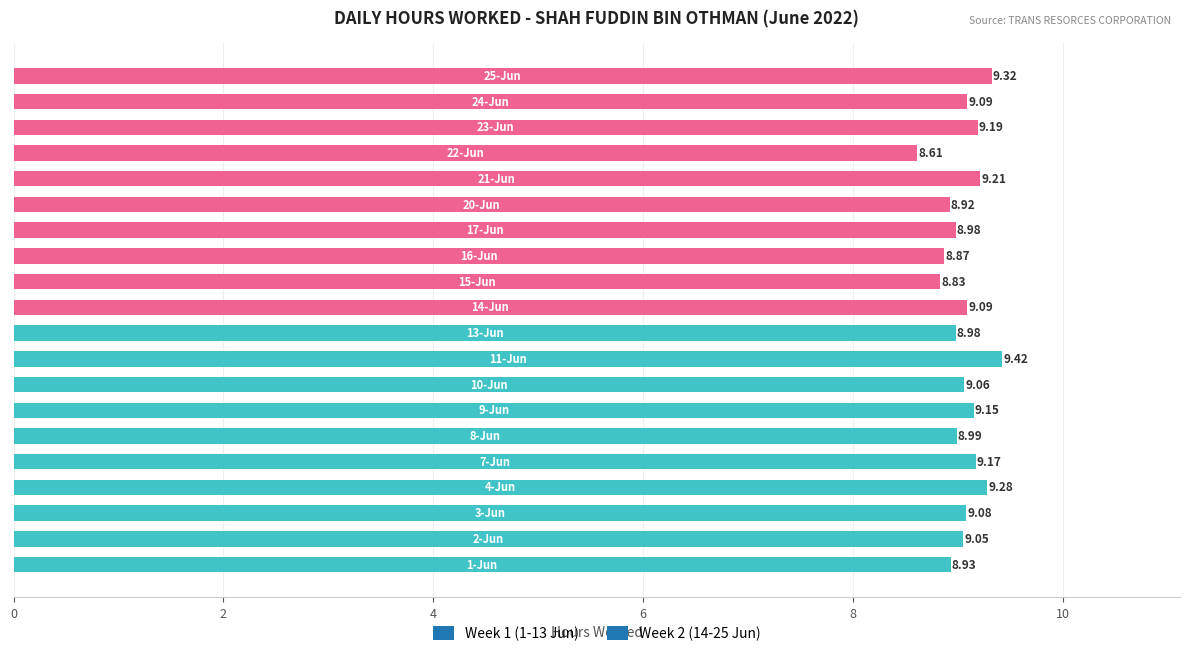

What is the difference between the maximum and minimum values?

0.8